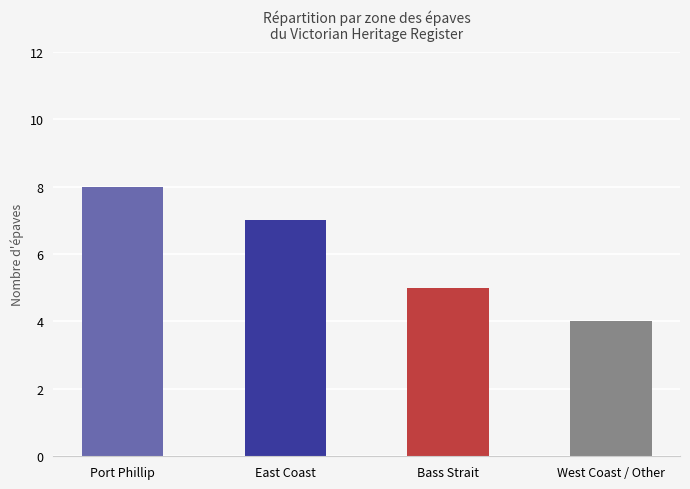

What is the average value?

6